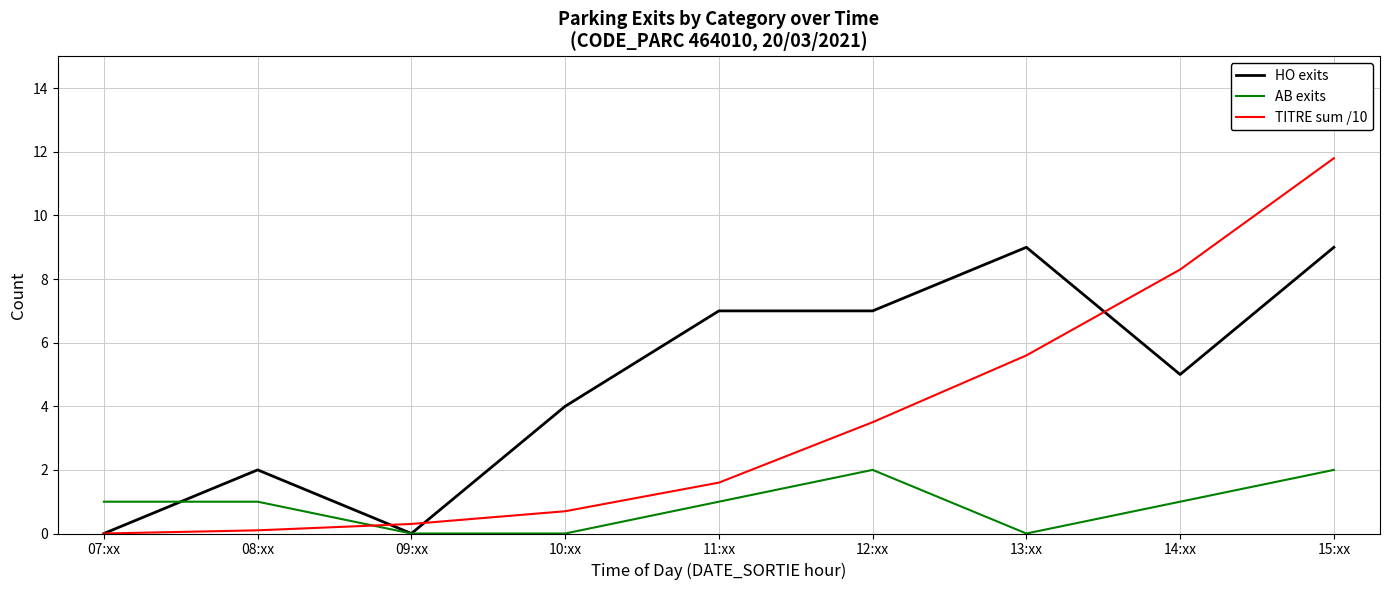

Rank the series by their maximum value, from lowest to highest.

AB exits, HO exits, TITRE sum /10